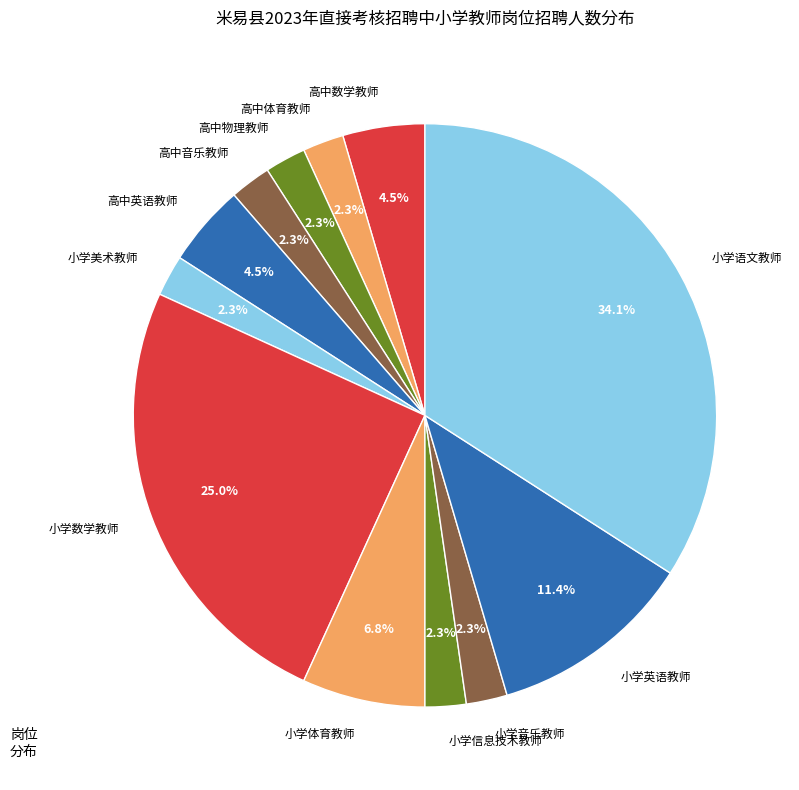

True or false: 小学数学教师 accounts for 39% of the total.

False